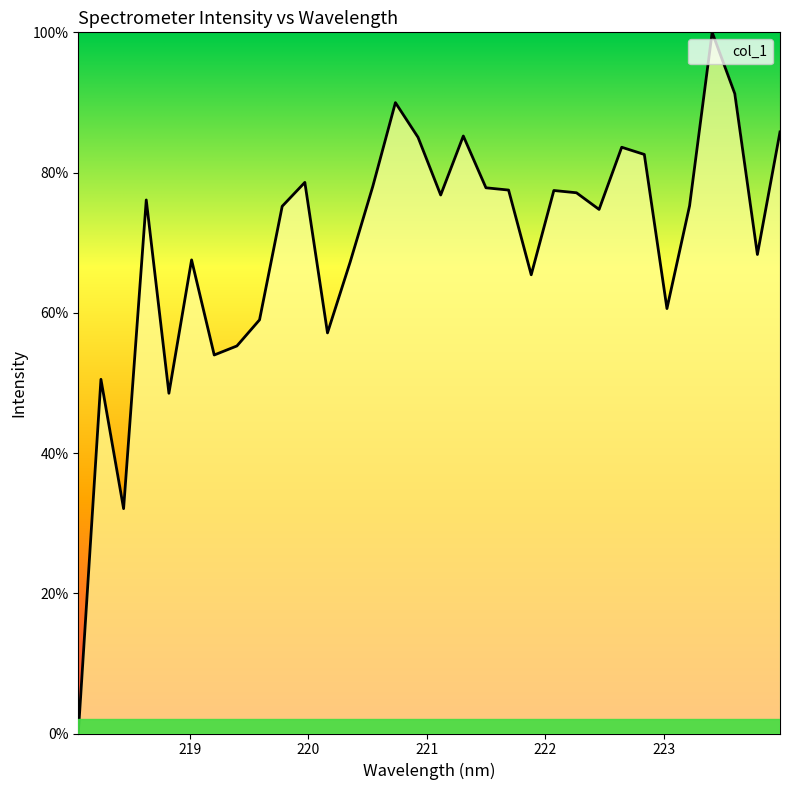

What is the greatest value displayed?

100.0